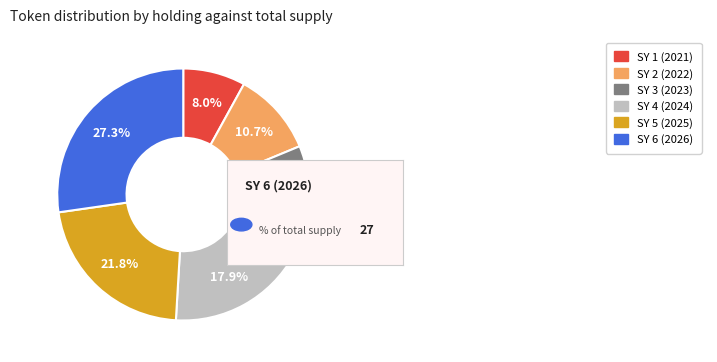

Is there a majority slice in this chart?

No